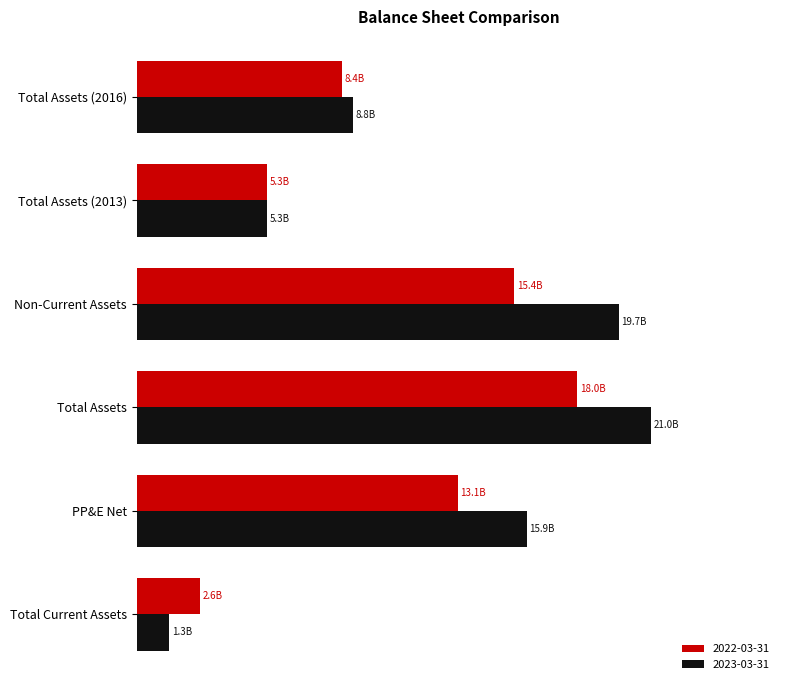

What are all the series names shown in the legend?

2022-03-31, 2023-03-31